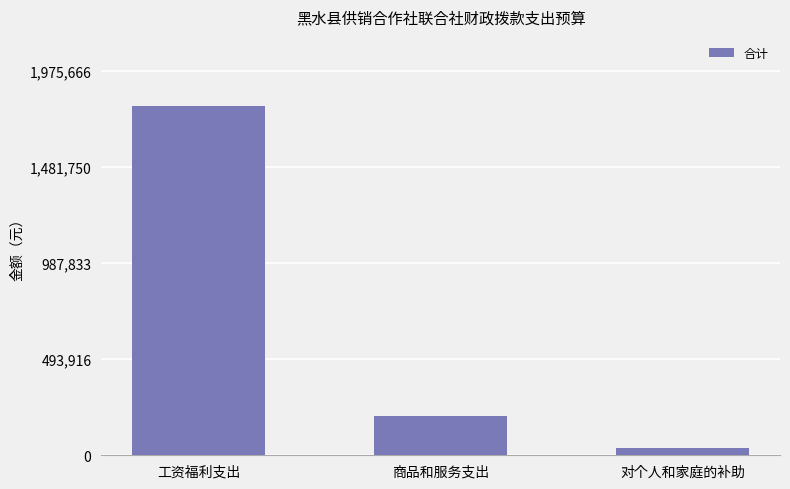

Which category has the lowest value across all series?

对个人和家庭的补助